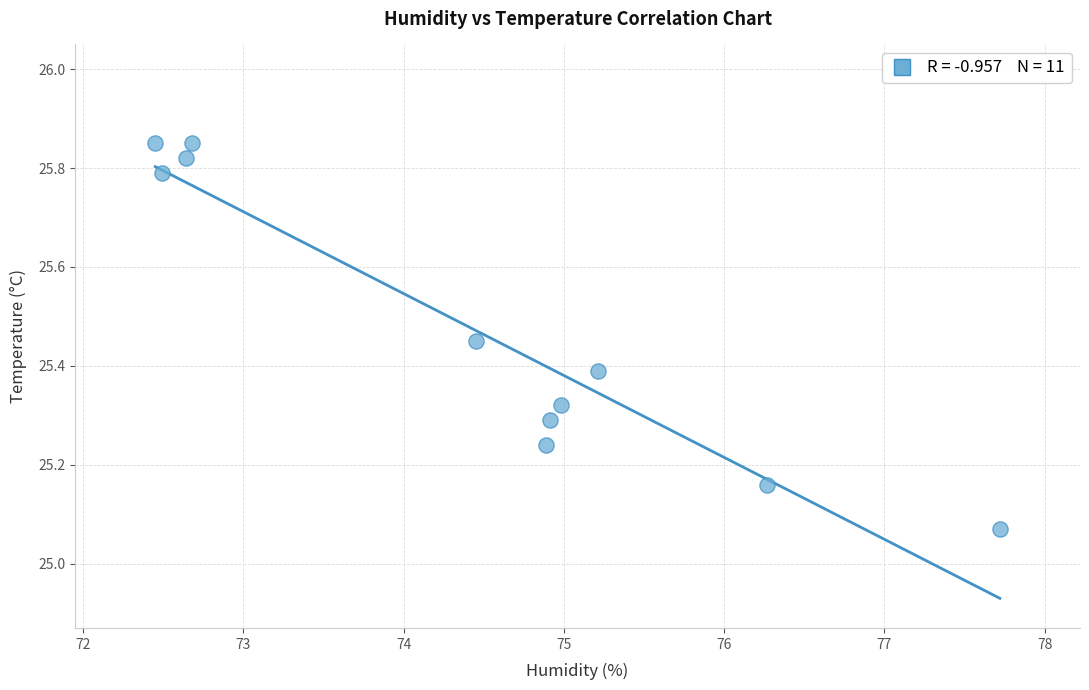

What is the average X value?

74.4